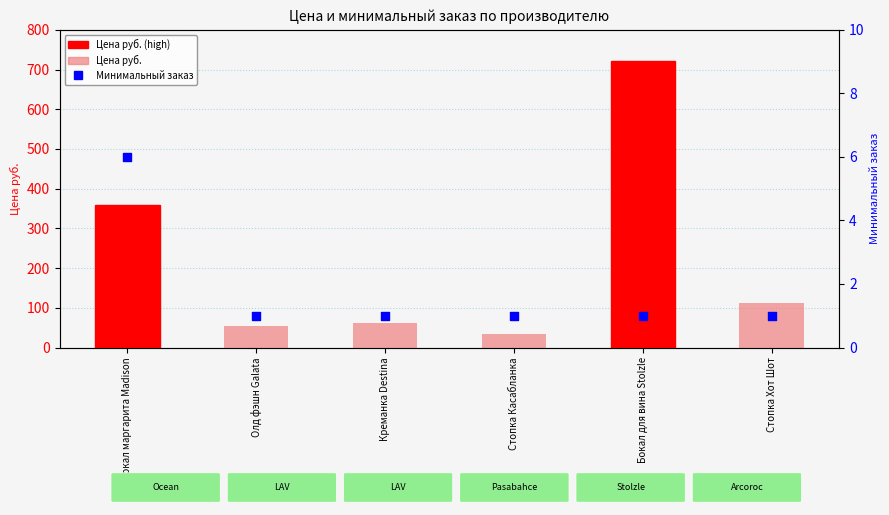

Which series contains the lowest Y value?

Минимальный заказ